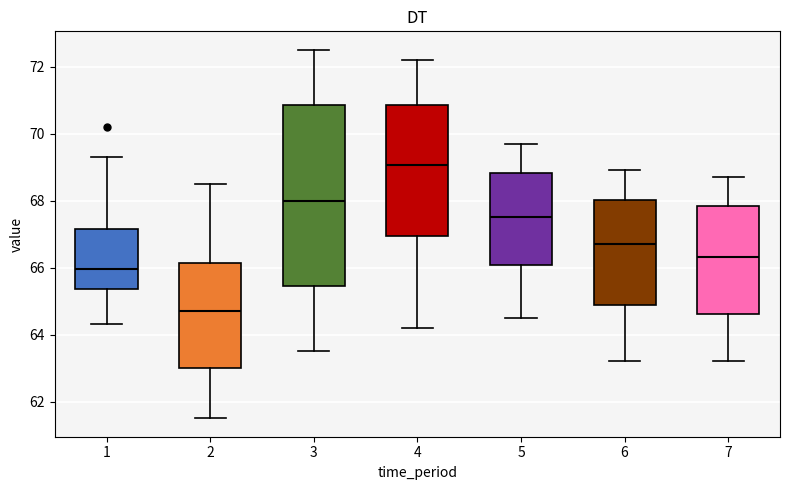

Which box has the highest median line?

4